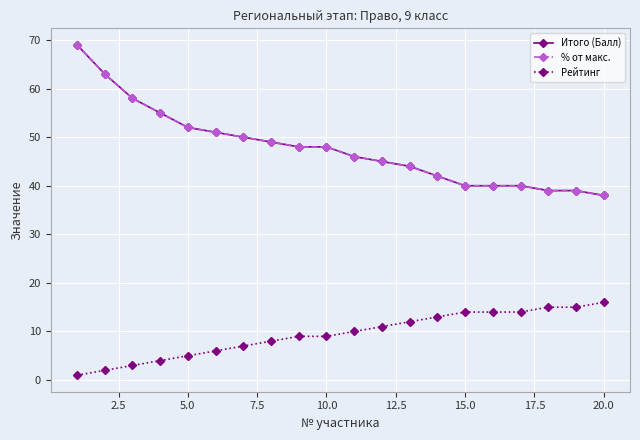

Is this an area chart (filled region under the line)?

No